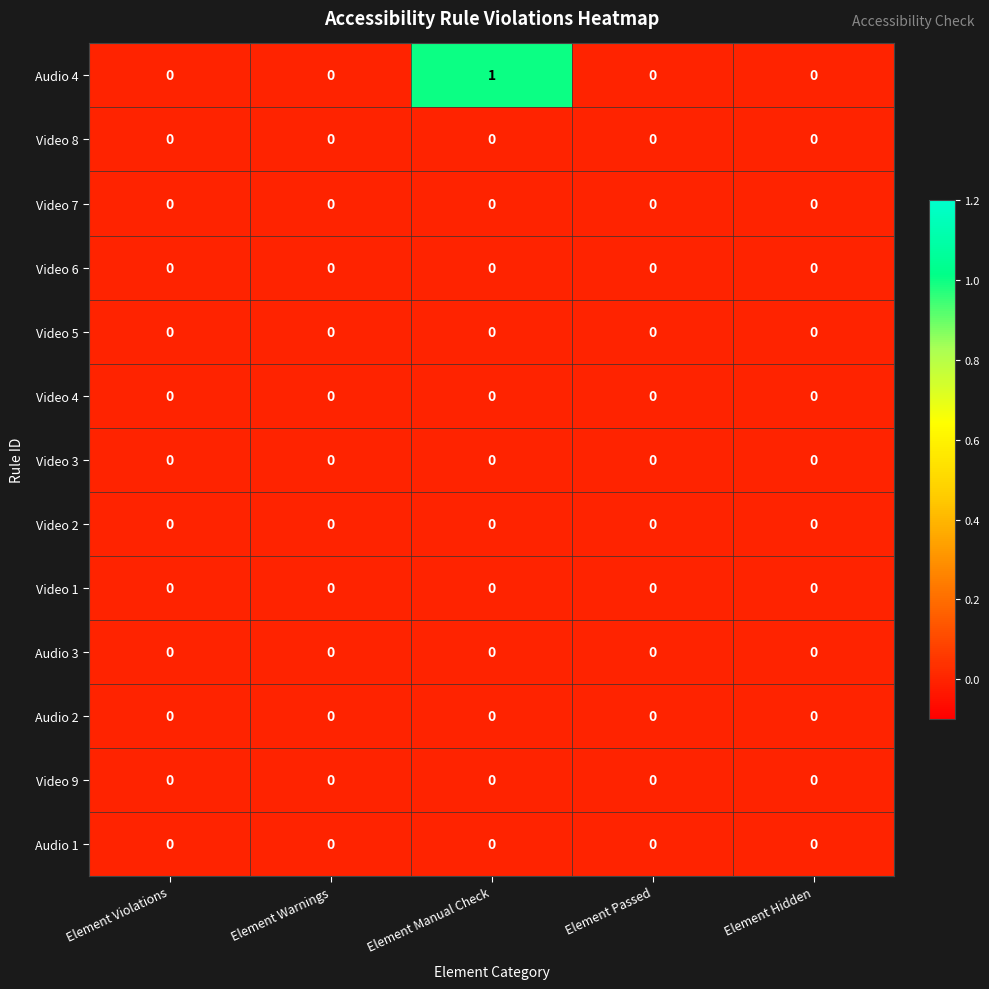

At which category does the chart reach its peak across all series?

Element Manual Check